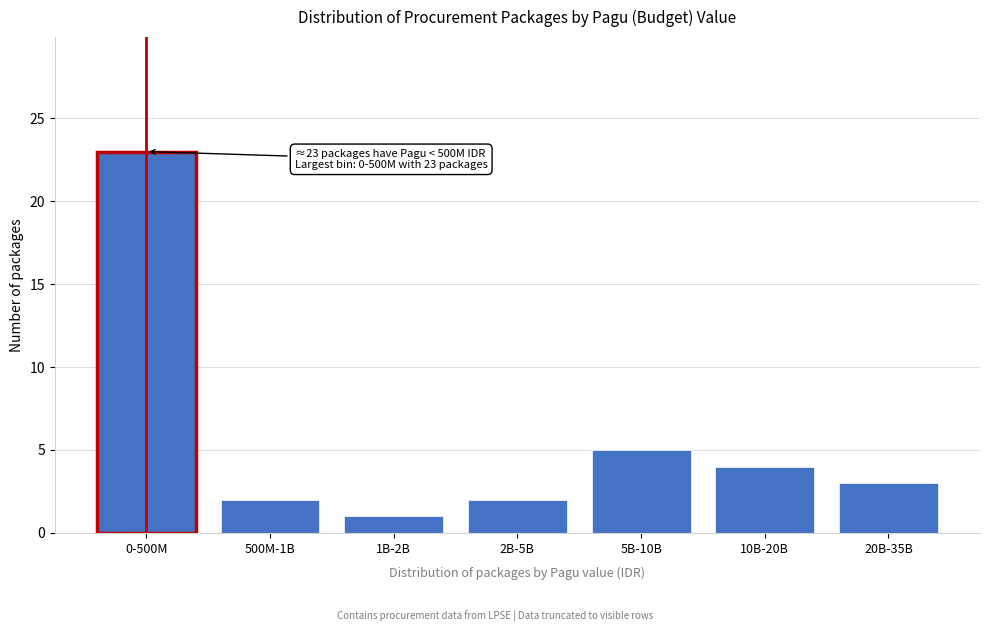

Reading right to left, what are all the values shown in this chart?

3	4	5	2	1	2	23